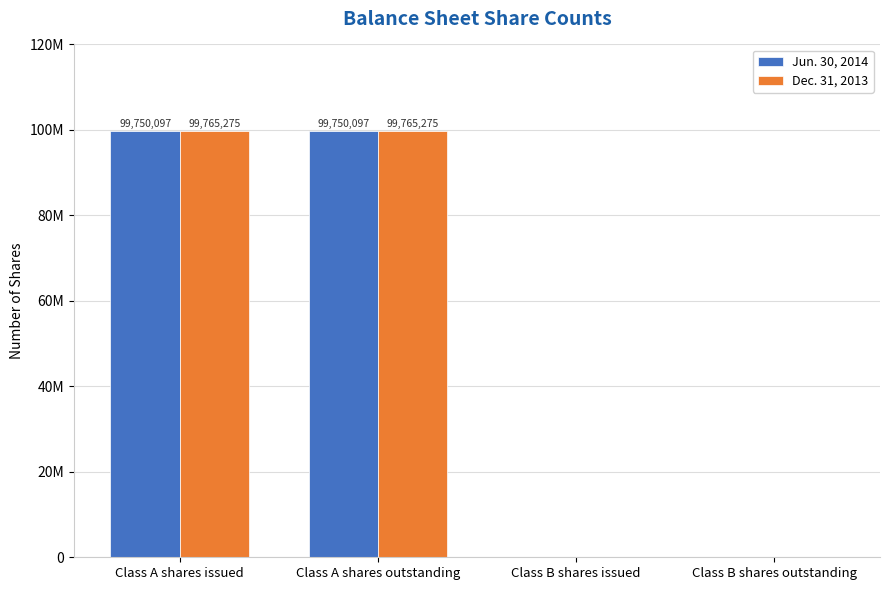

What are all the series names shown in the legend?

Jun. 30, 2014, Dec. 31, 2013